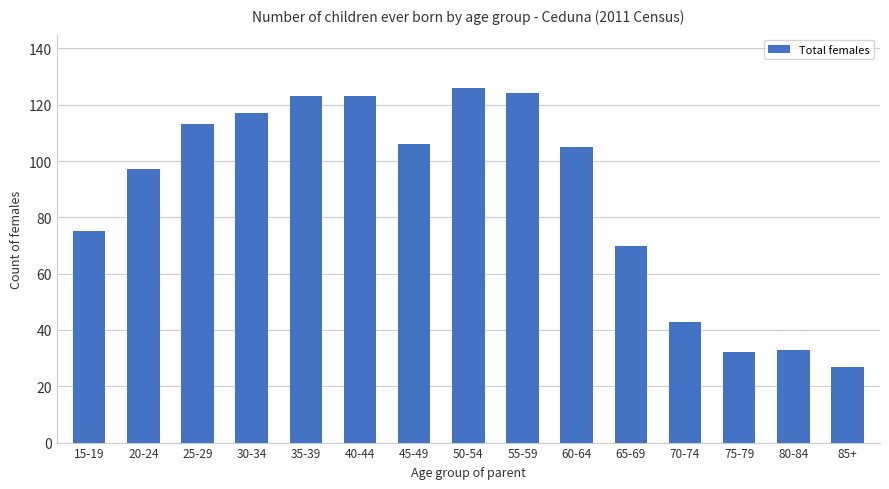

Reading left to right, transcribe all the data shown in this chart.

75	97	113	117	123	123	106	126	124	105	70	43	32	33	27